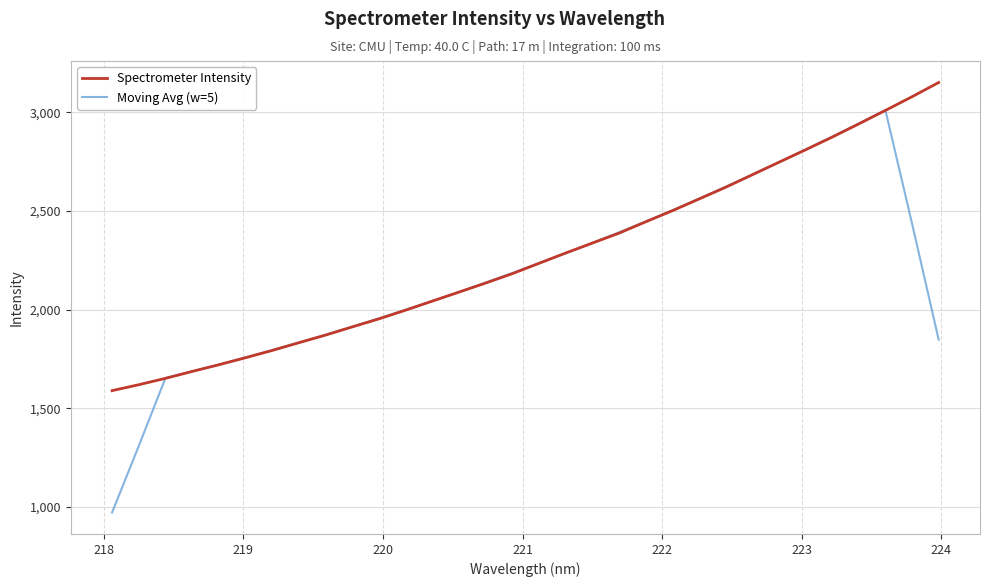

Which series has the largest range (max minus min)?

Moving Avg (w=5)